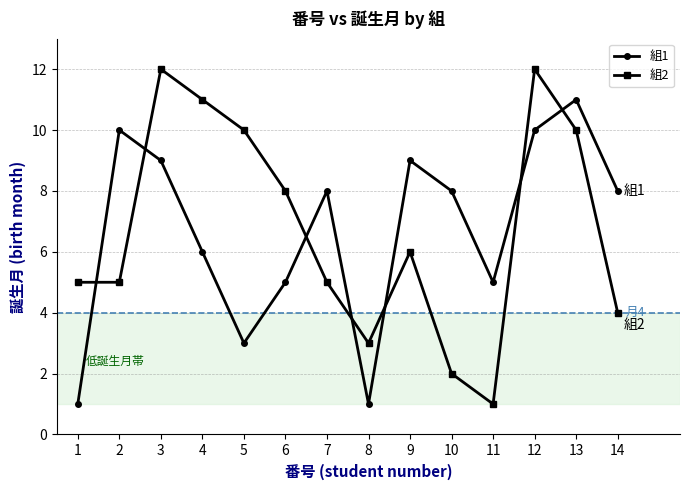

What are all the series names shown in the legend?

組1, 組2